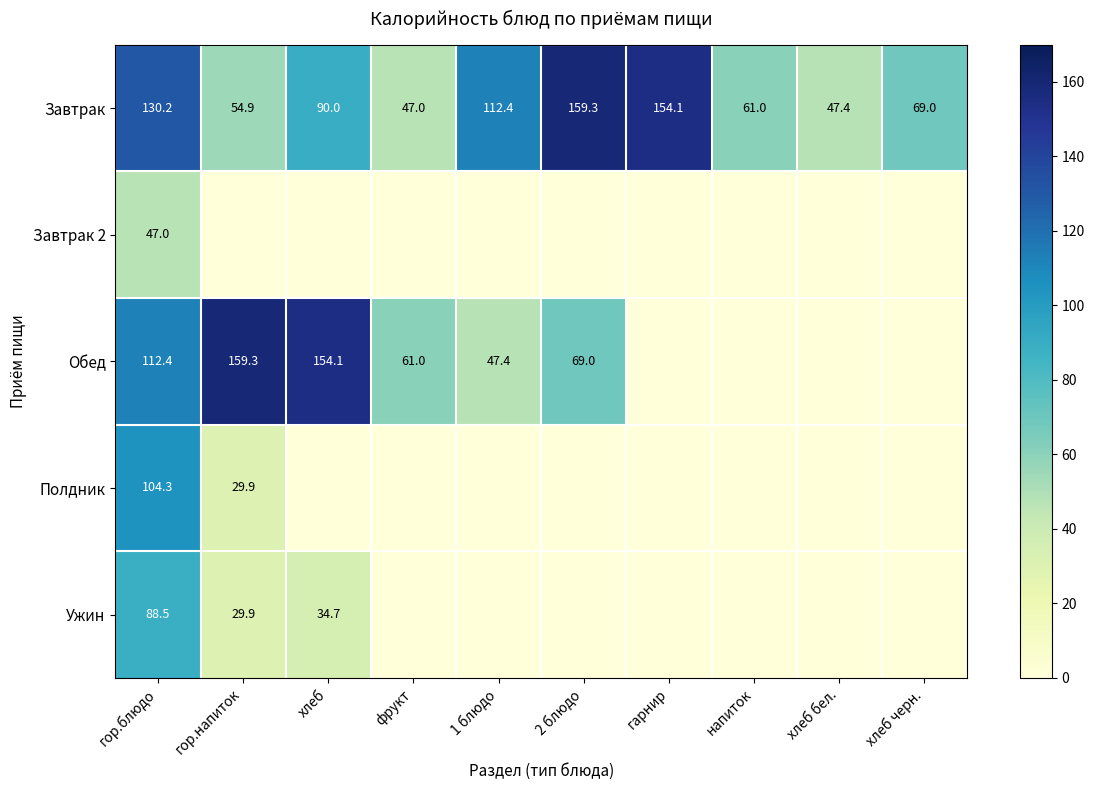

At гор.блюдо, list the series in order from largest to smallest.

Завтрак, Обед, Полдник, Ужин, Завтрак 2